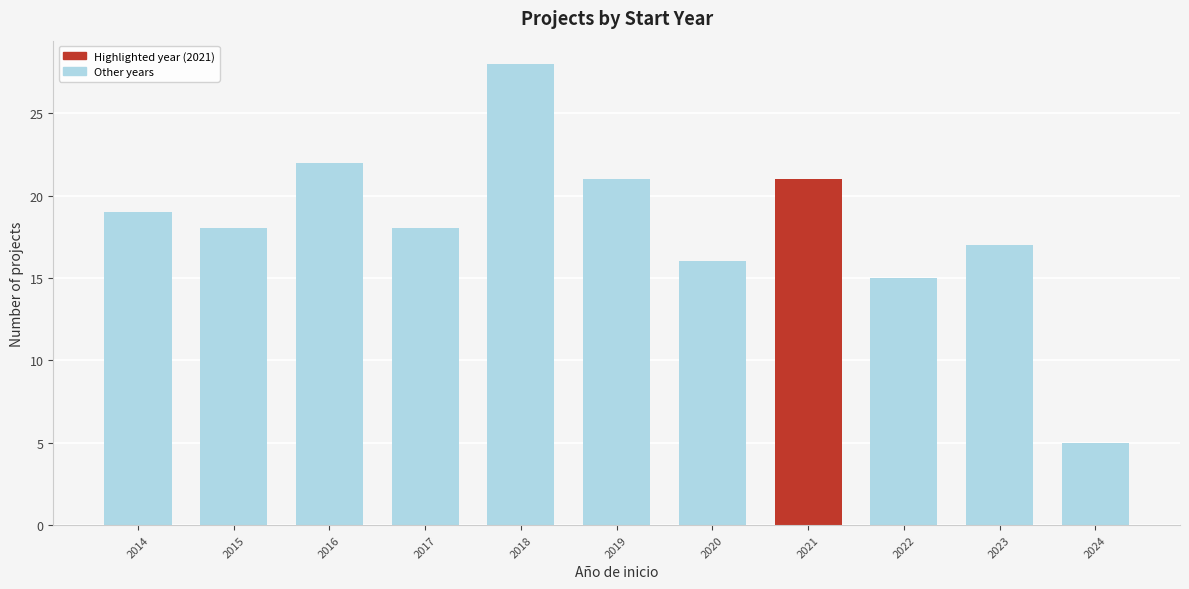

Reading right to left, transcribe all the data shown in this chart.

5	17	15	21	16	21	28	18	22	18	19